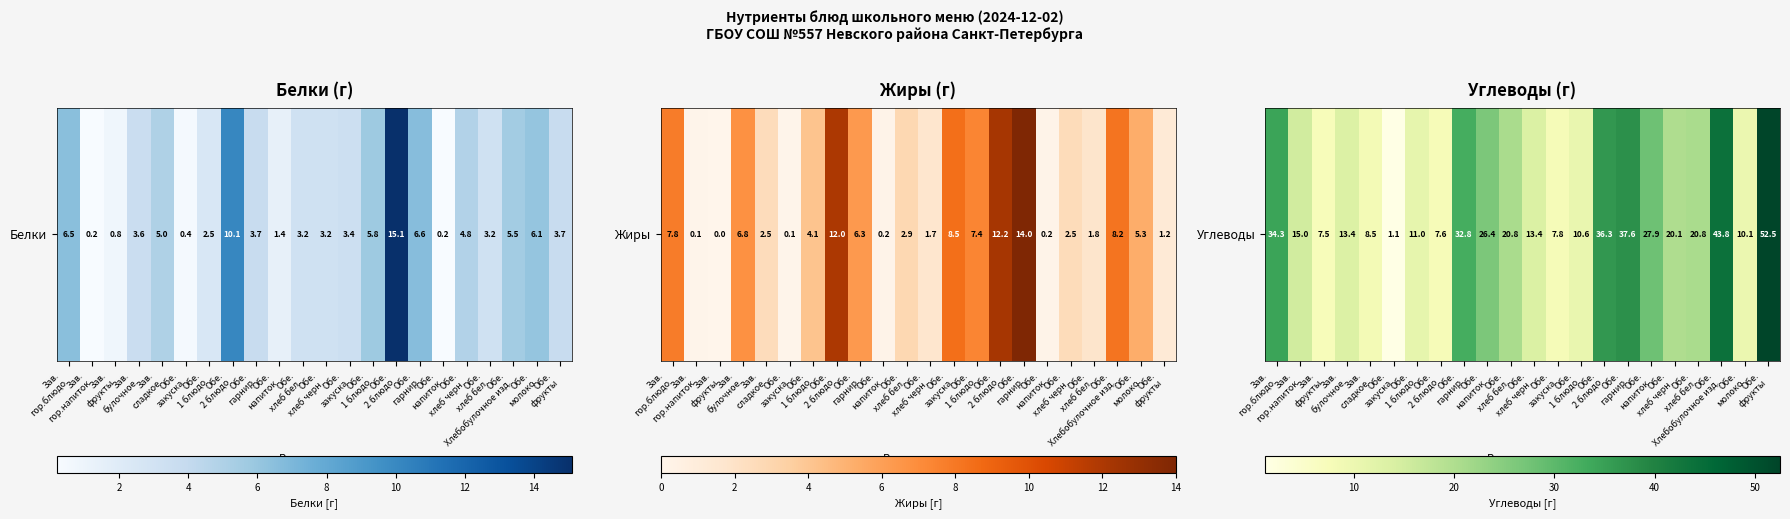

Which has a higher value, Обе.
фрукты or Обе.
хлеб черн.?

Обе.
фрукты